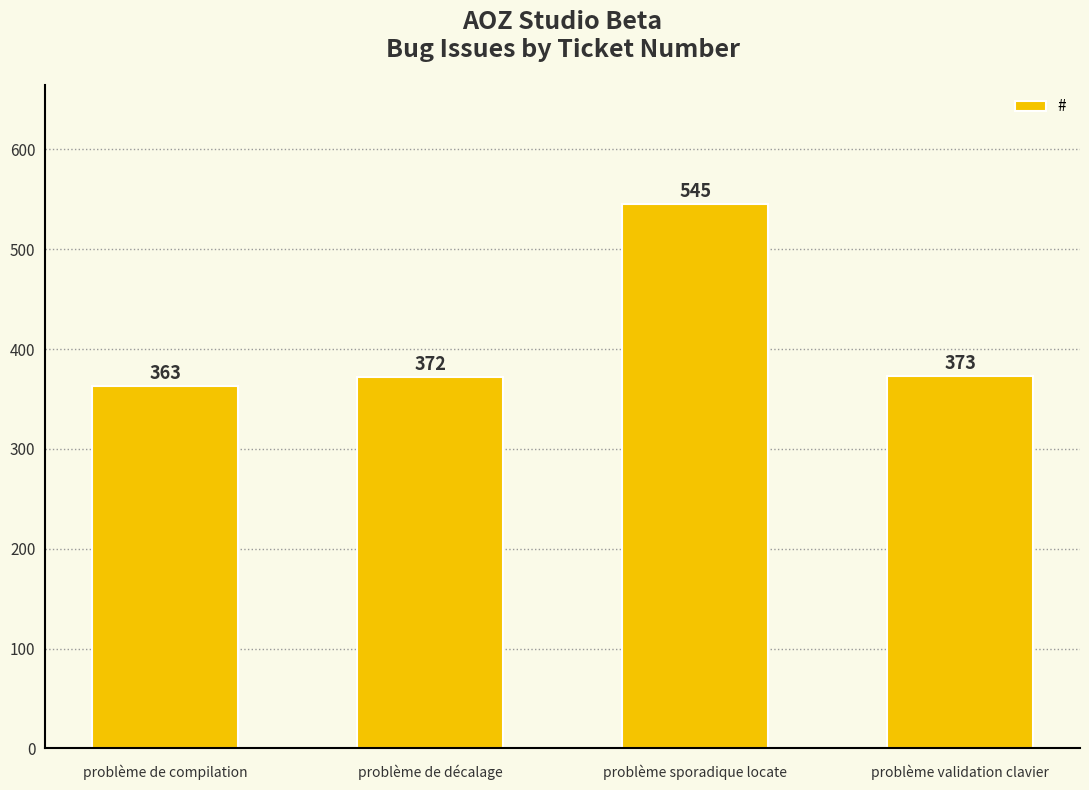

Rank the categories by value from lowest to highest.

problème de compilation, problème de décalage, problème validation clavier, problème sporadique locate